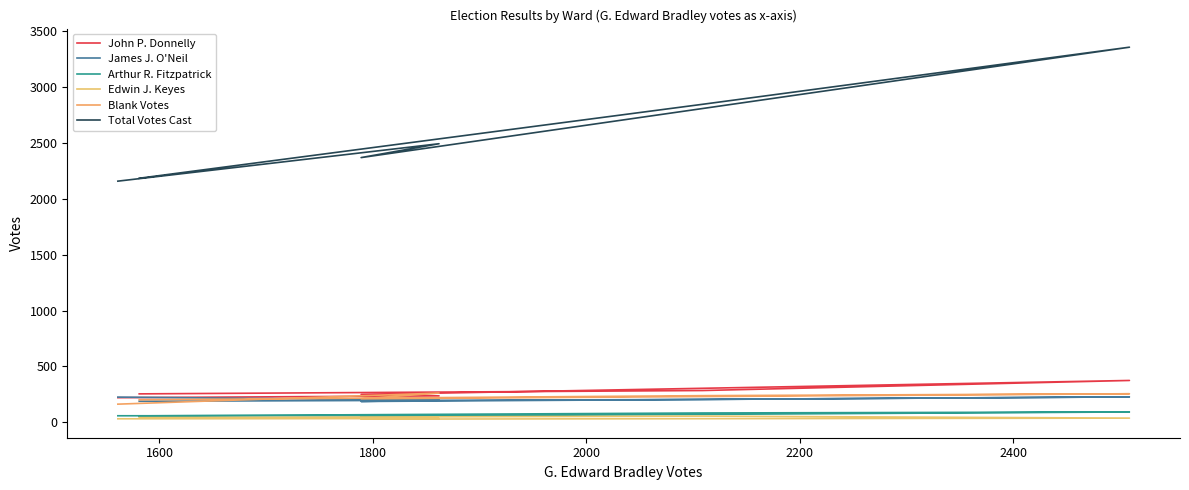

Reading left to right, extract all data points from this chart.

John P. Donnelly: 220	236	248	374	284	254
James J. O'Neil: 225	198	186	227	204	188
Arthur R. Fitzpatrick: 58	59	53	92	83	57
Edwin J. Keyes: 31	33	28	37	55	41
Blank Votes: 162	261	210	255	238	201
Total Votes Cast: 2158	2493	2369	3357	2846	2184